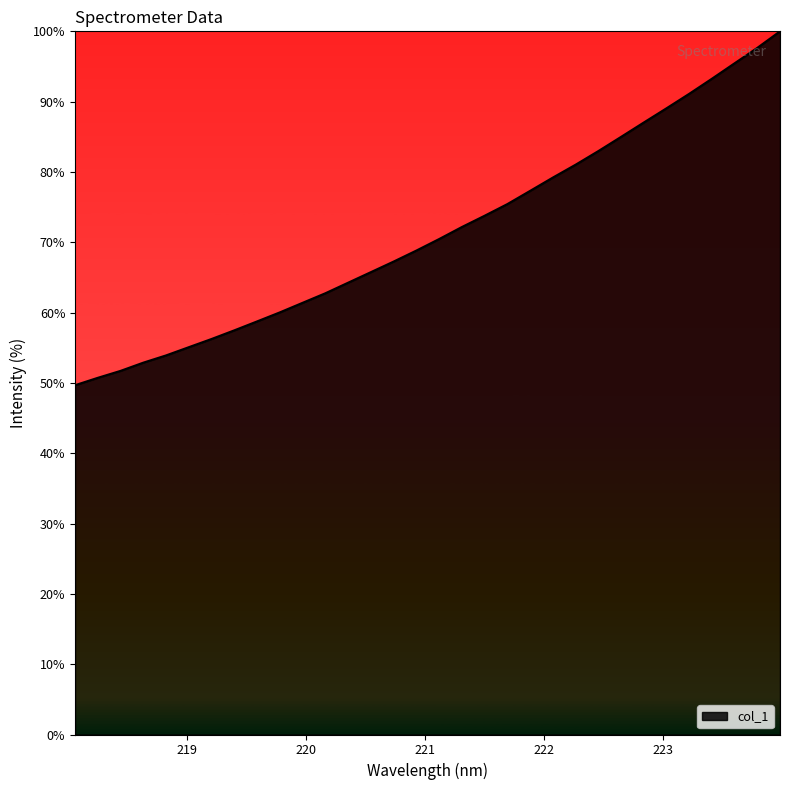

What is the greatest value displayed?

100.0